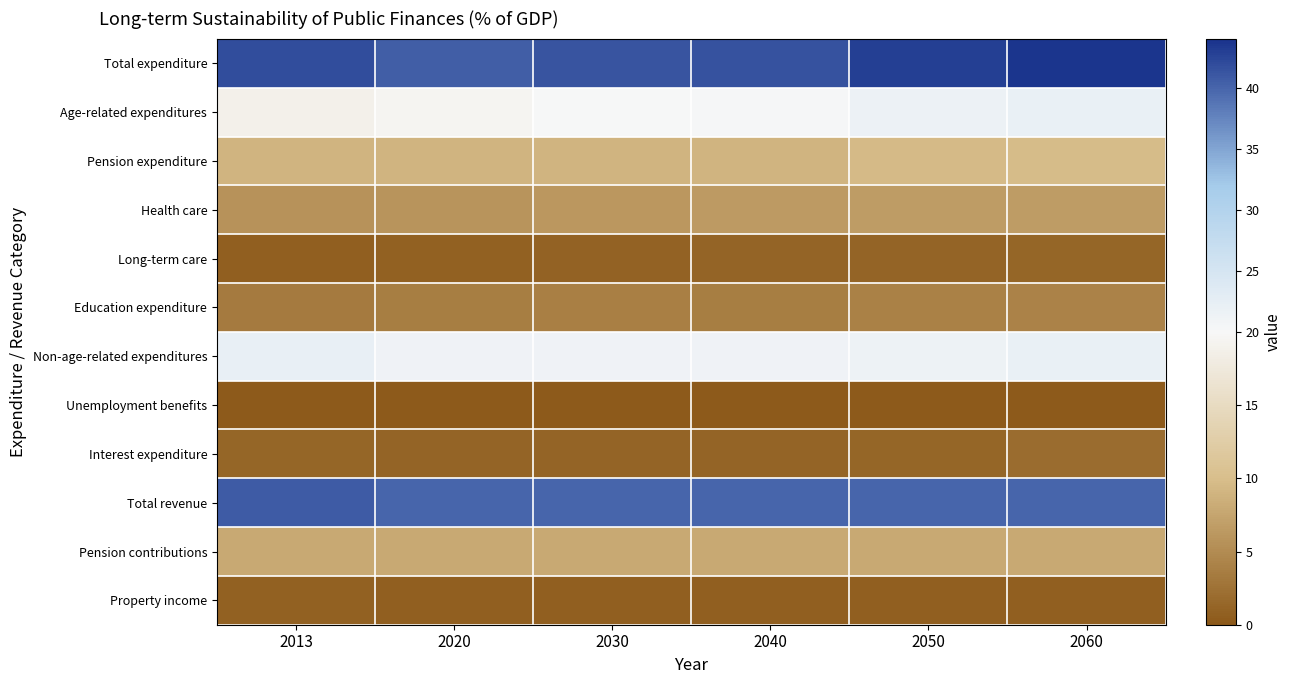

What is the minimum value shown in the chart?

0.2